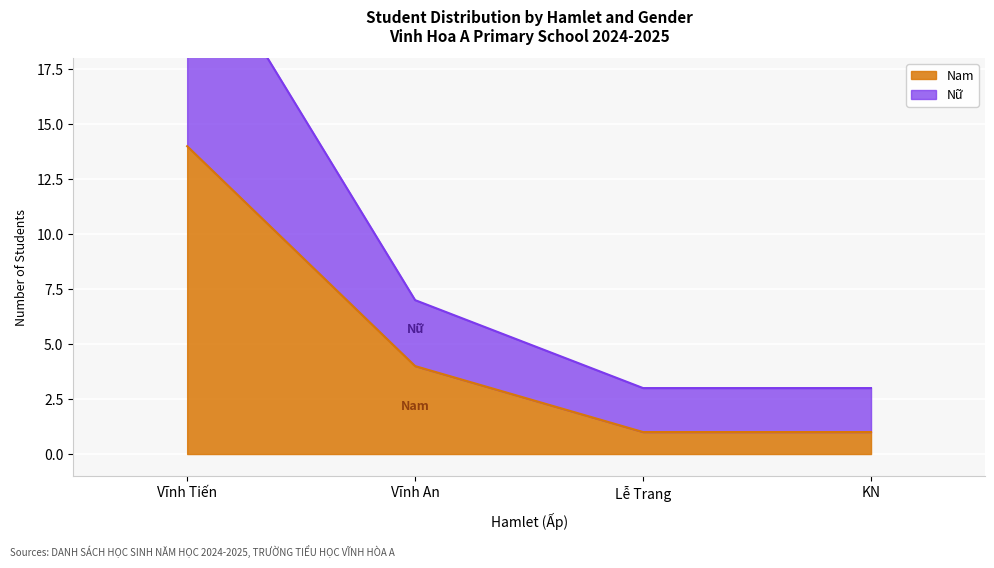

True or false: Nam has more than 2 points higher than both neighbors.

False